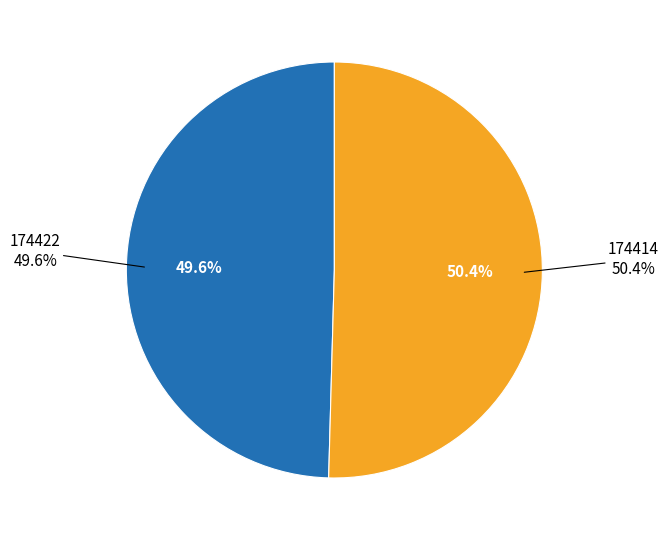

Is the sum of 174422 and 174414 greater than half?

Yes